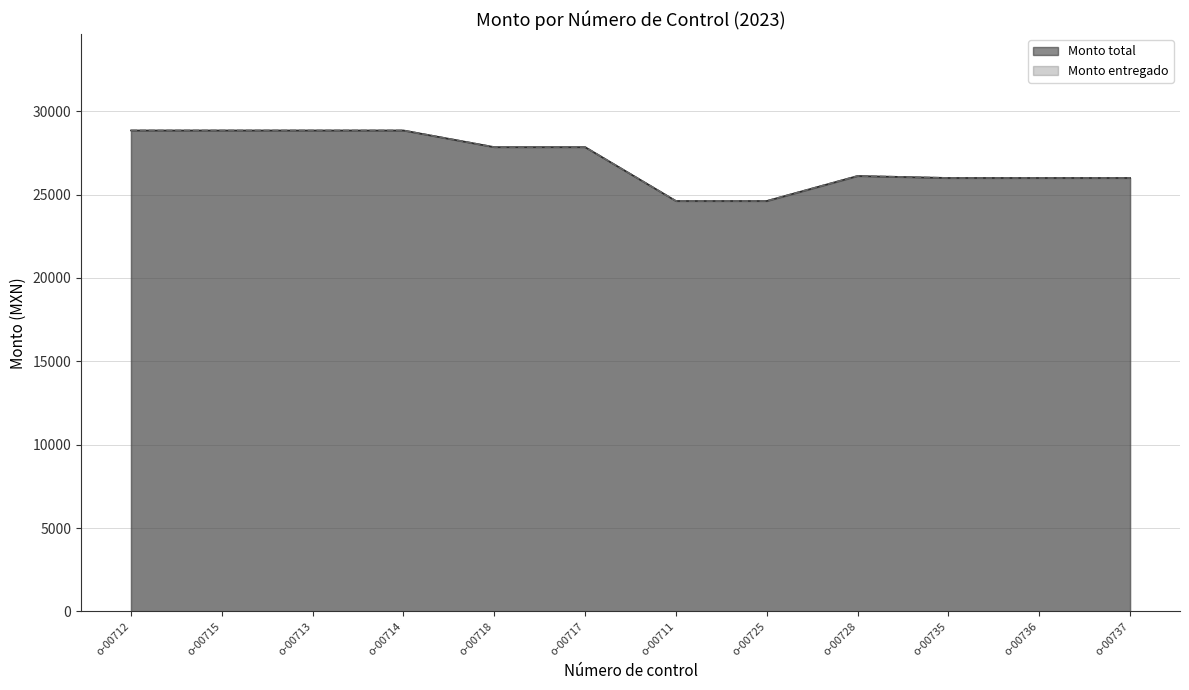

What is the lowest value of the Monto entregado series?

24619